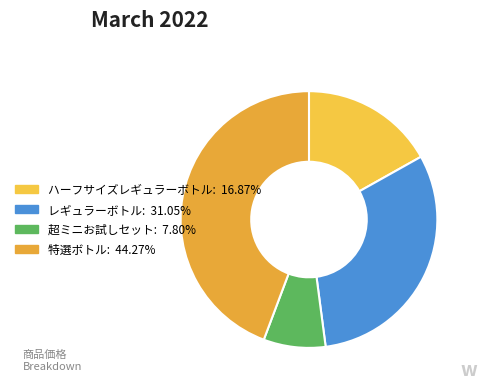

What is the change in value from ハーフサイズレギュラーボトル to 超ミニお試しセット?

-1162